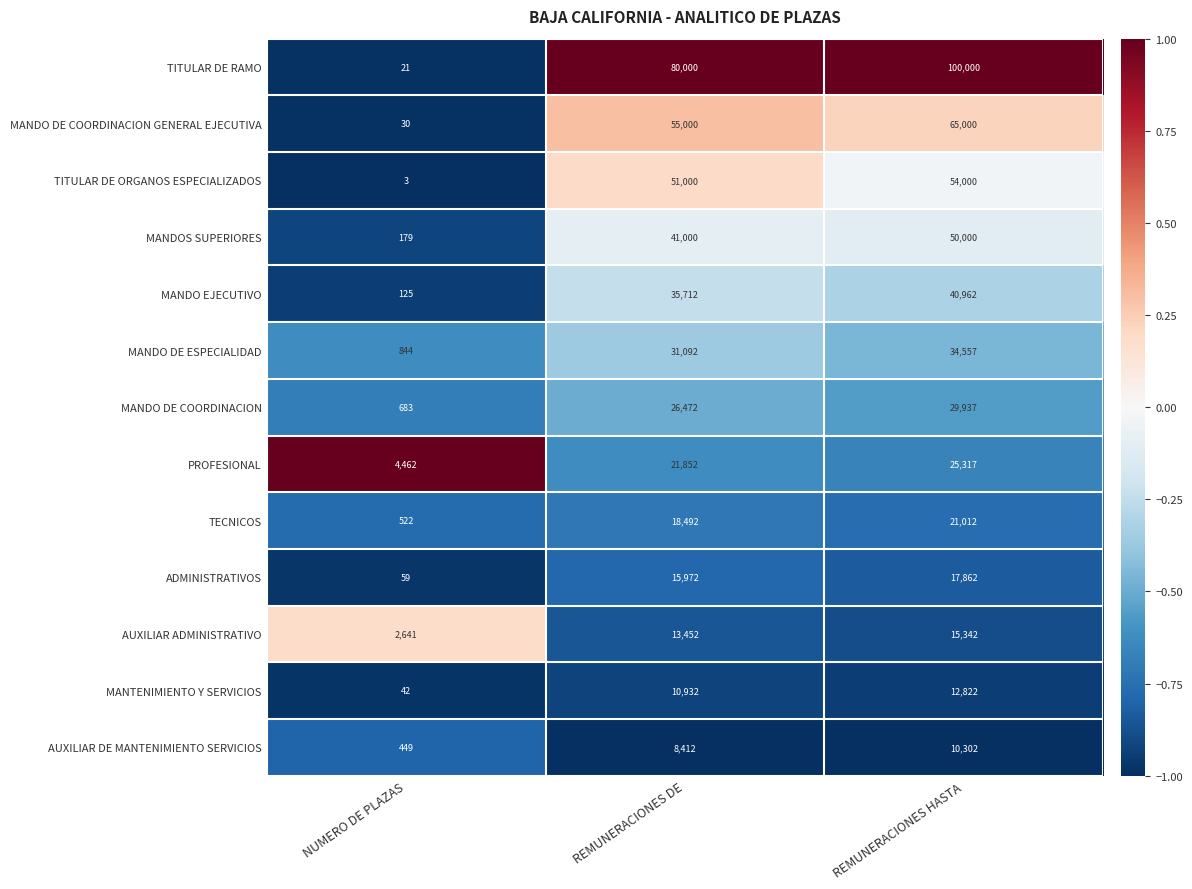

At which category is the sum across all series the highest?

REMUNERACIONES HASTA